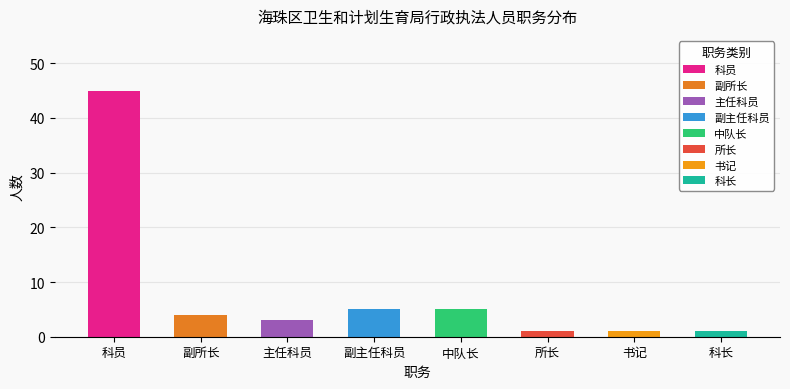

What is the label of the 2nd bar from the right?

书记